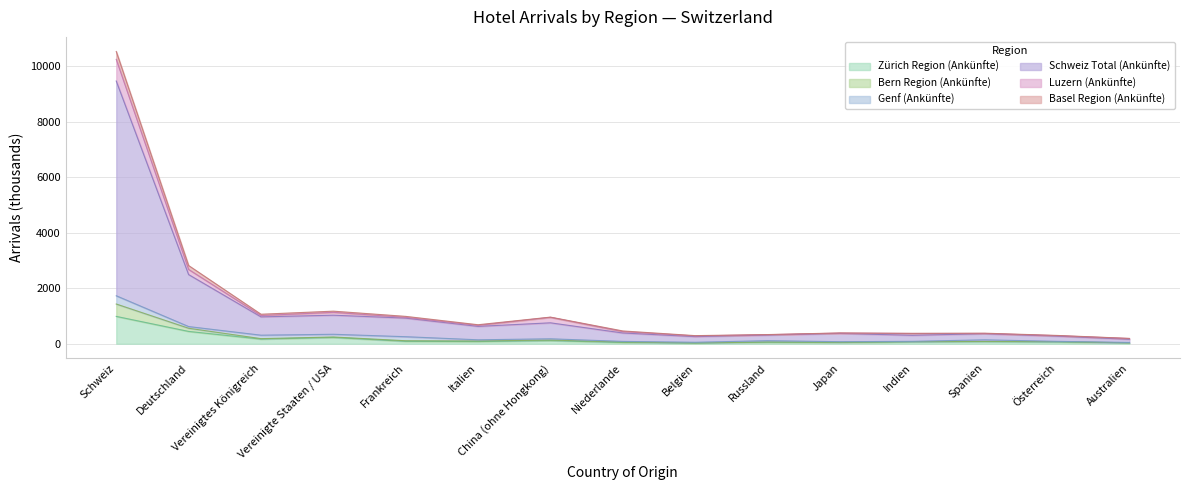

Is it true that Schweiz Total (Ankünfte) equals 4769.6 at Deutschland?

False